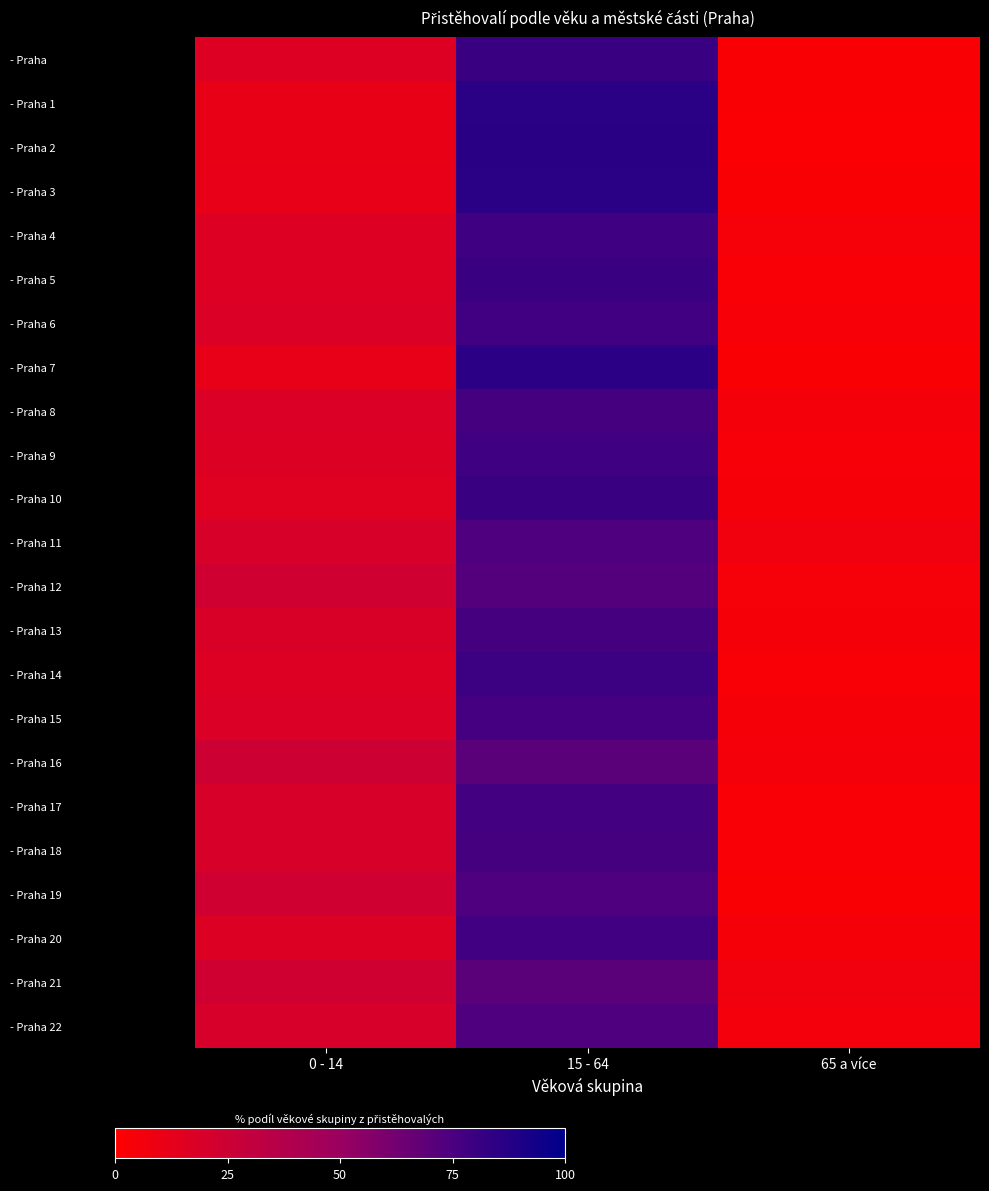

What is the total value across all series at 65 a více?

97.7